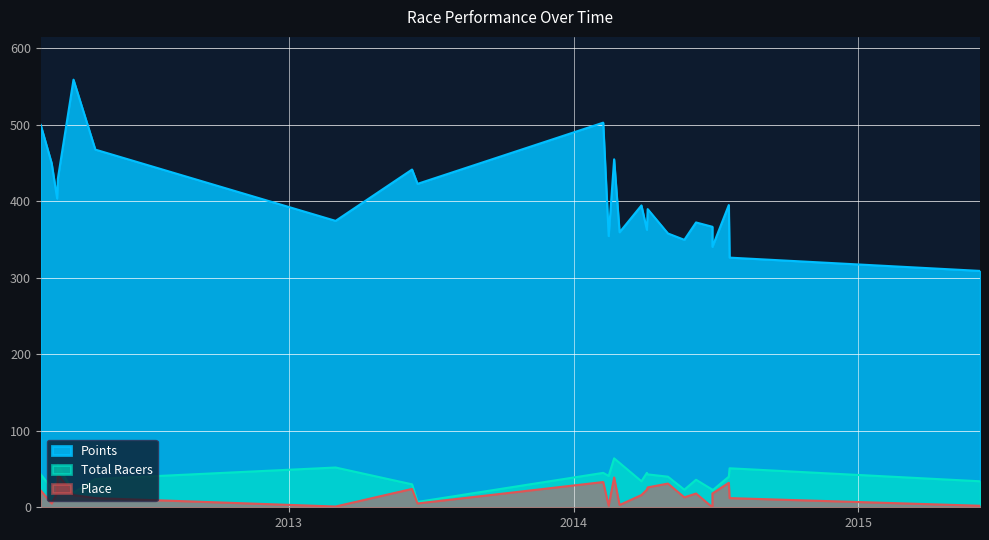

True or false: Points and Total Racers cross at least once.

False